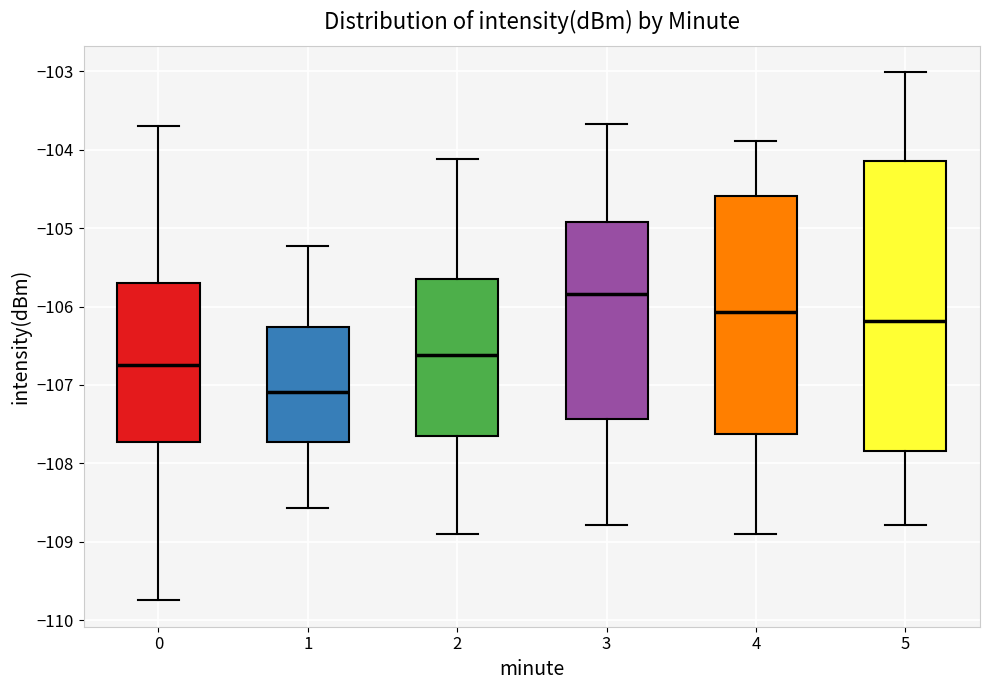

Where does the median line of the box at x = 2 sit on the y-axis? The values are not printed on the chart, so give them approximately, as read against the axis.

-106.6